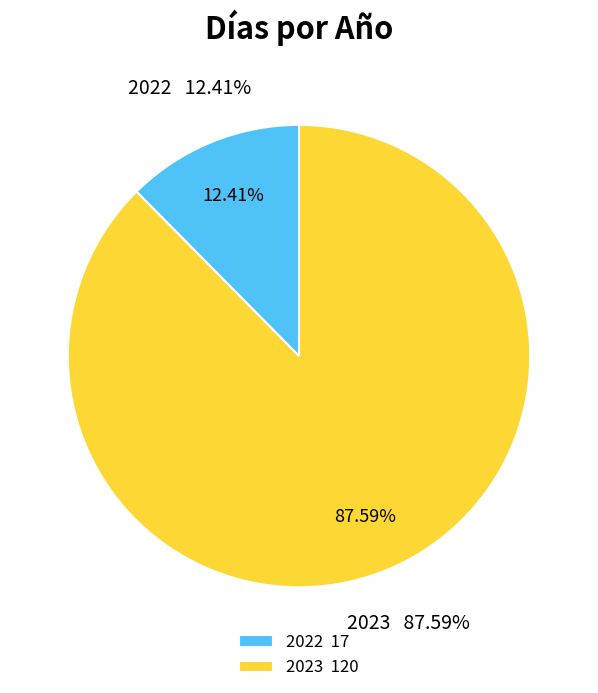

Does 2022 account for over 50% of the chart?

No